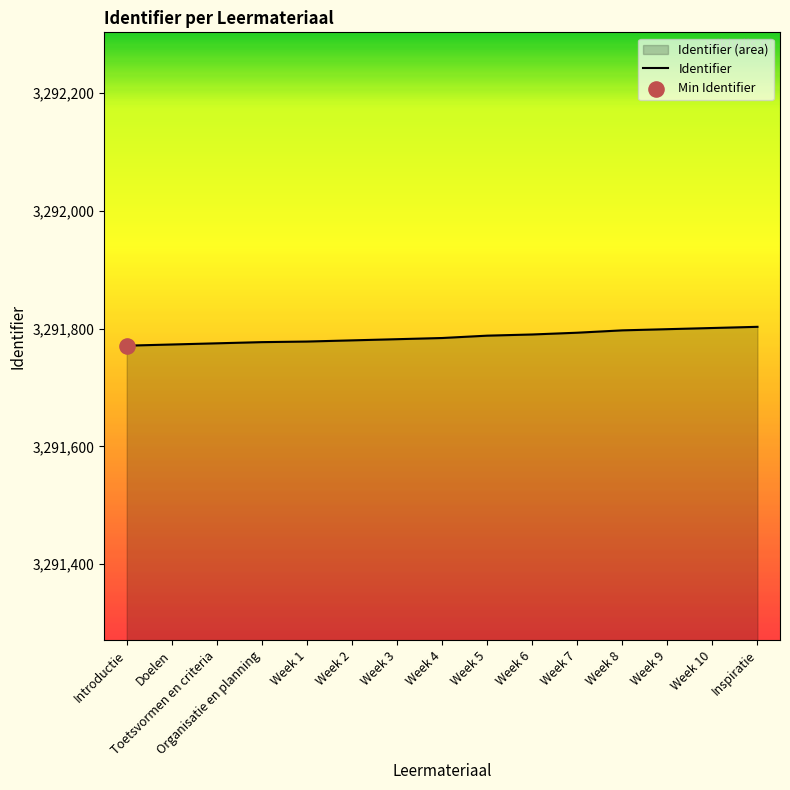

What is the change in value from Week 4 to Week 5?

+4